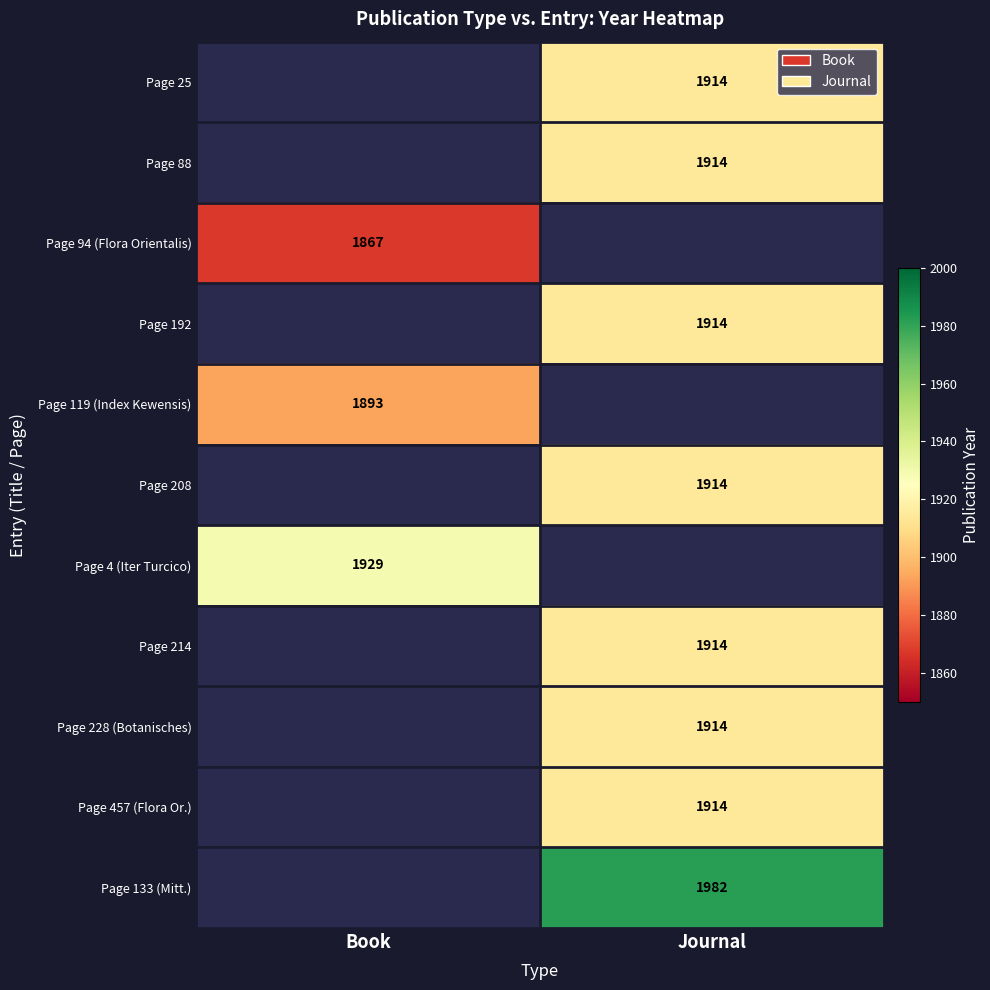

True or false: Page 94 (Flora Orientalis) has a value of 3278 at Book.

False